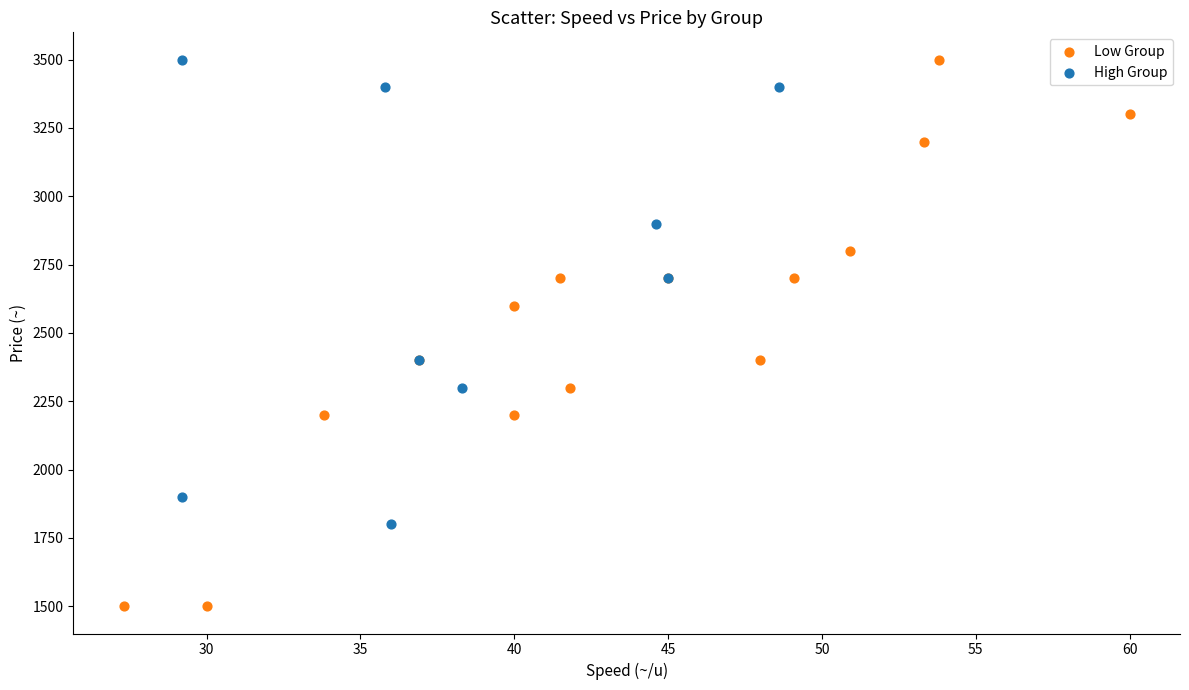

Which series reaches the minimum Y coordinate?

Low Group